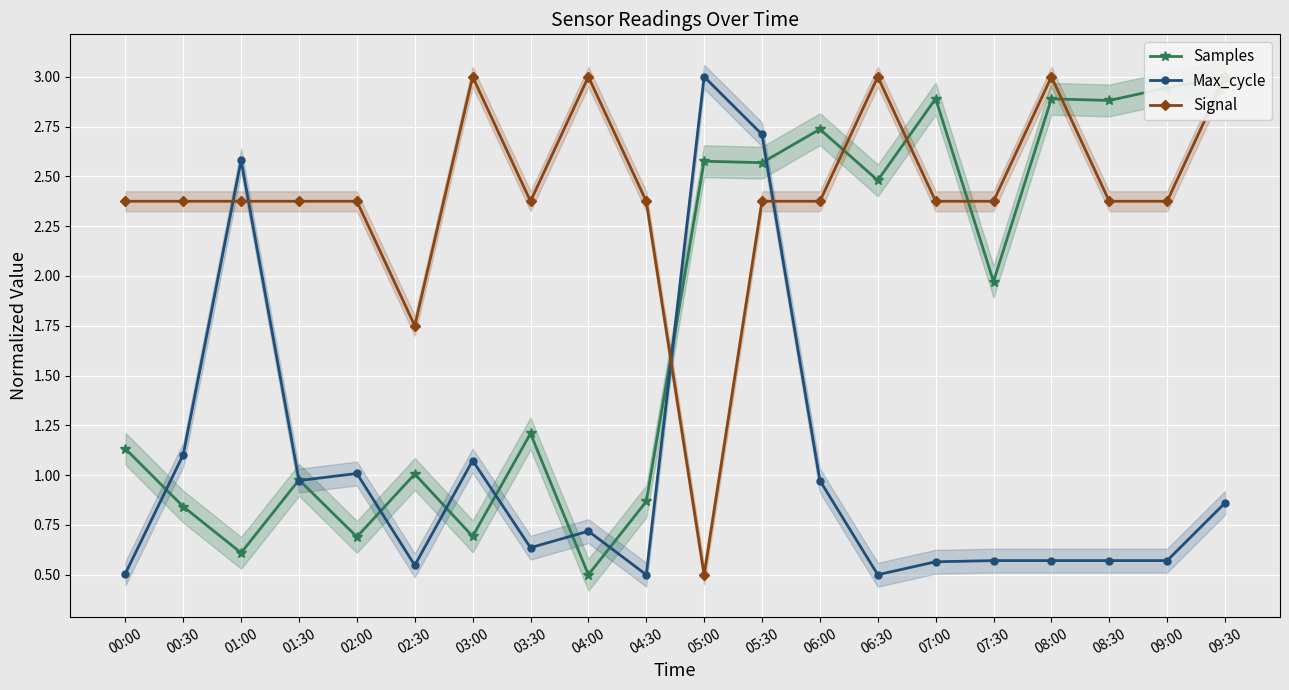

What is the total value across all series at 05:00?

6.1